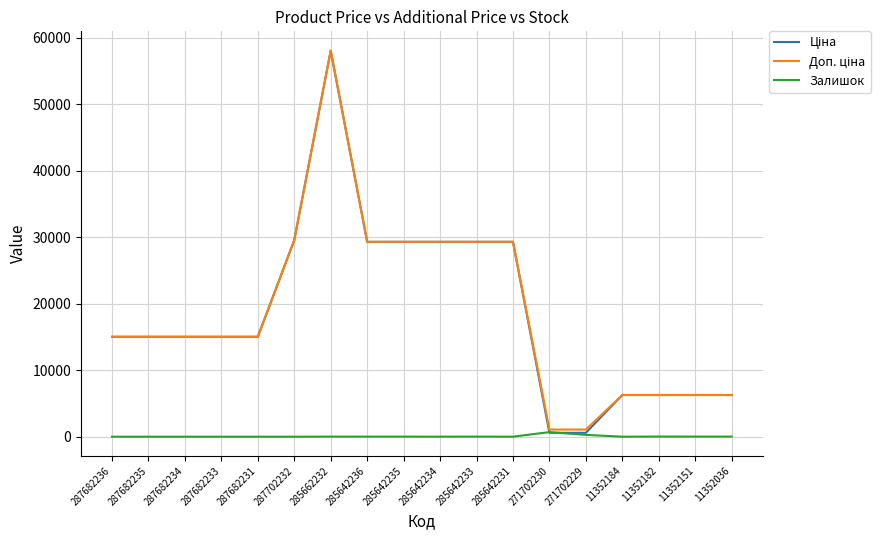

What is the maximum value shown in the chart?

58037.0